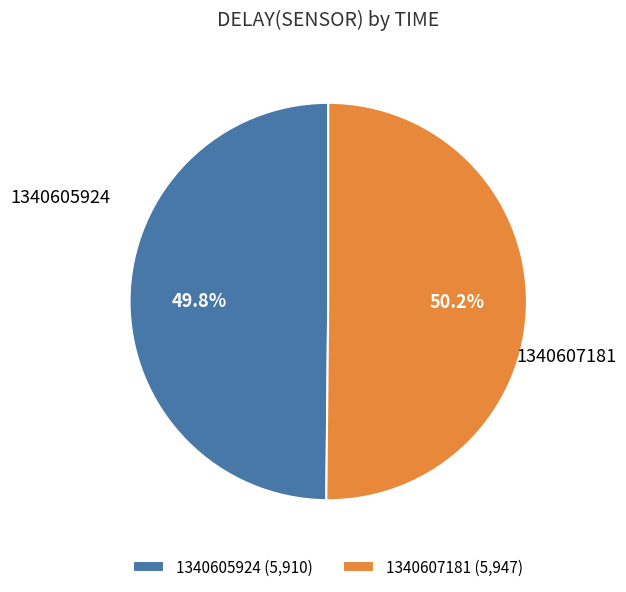

To the nearest percent, what is the combined percentage of 1340607181 and 1340605924?

100%